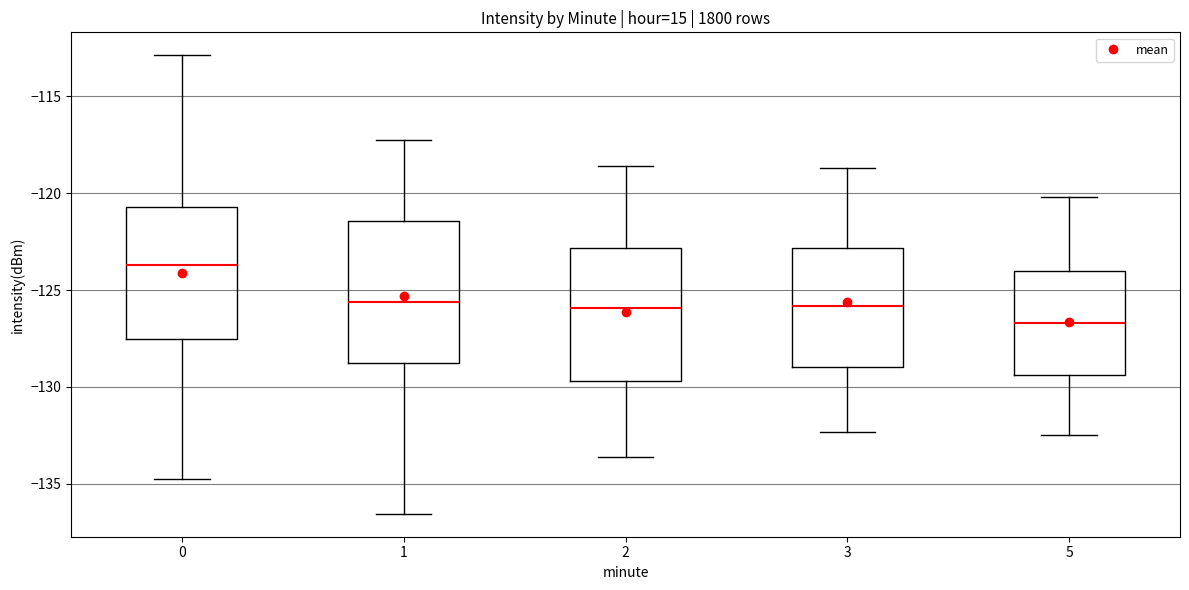

Where does the lower whisker of the box at x = 3 end on the y-axis? The values are not printed on the chart, so give them approximately, as read against the axis.

-132.5